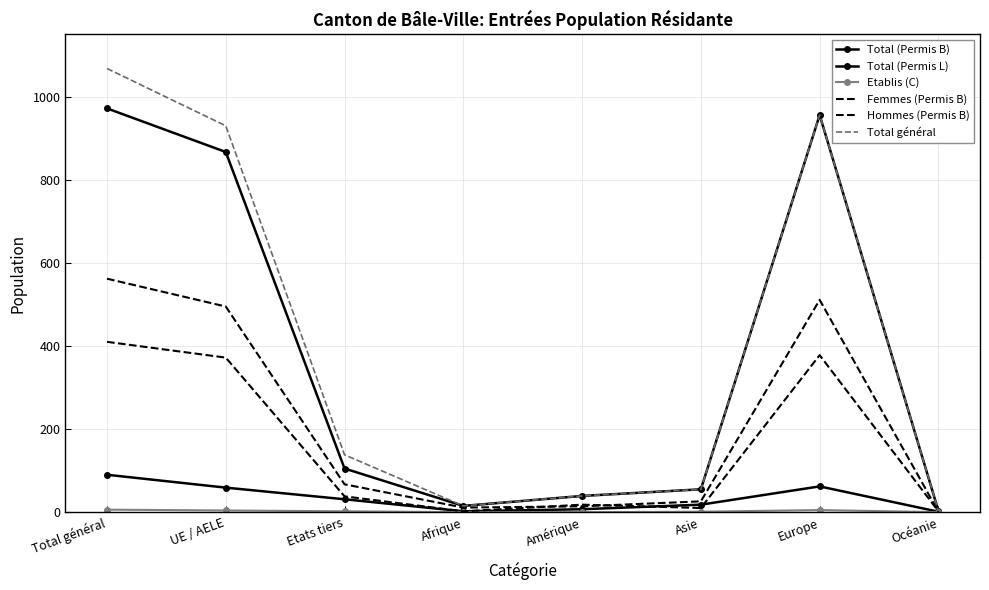

How many data points in Etablis (C) are less than 2?

4